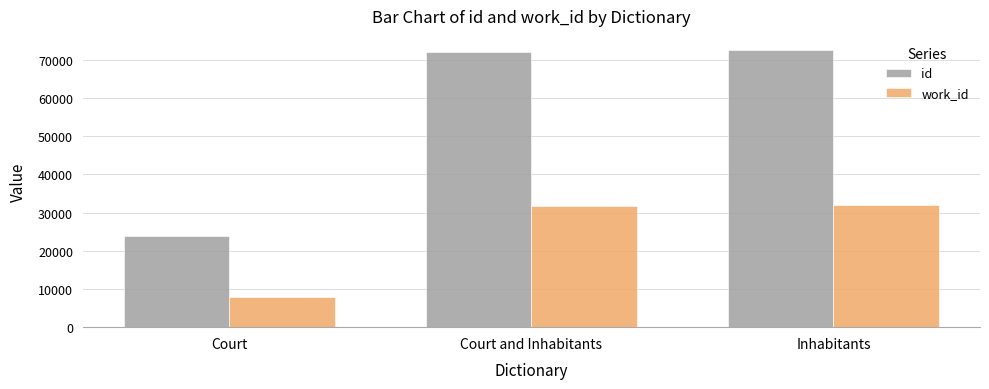

What is the spread (max minus min) of values at Court?

16064